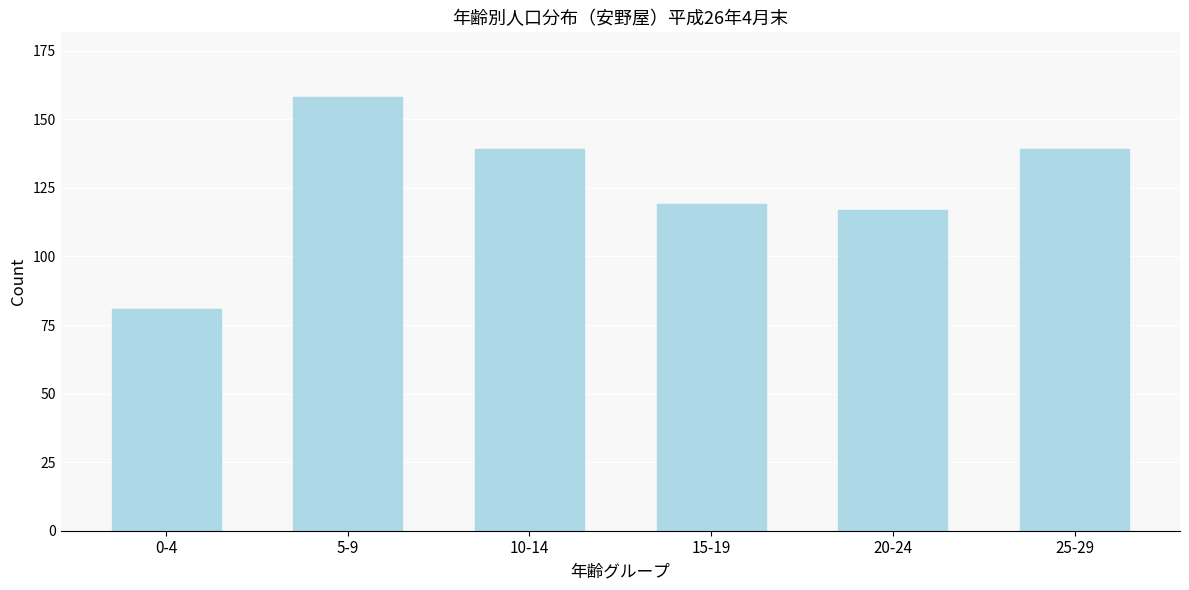

Reading right to left, what are all the values shown in this chart?

25-29=139	20-24=117	15-19=119	10-14=139	5-9=158	0-4=81